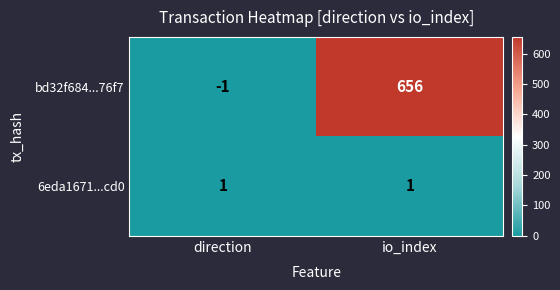

What is the total value across all series at io_index?

657